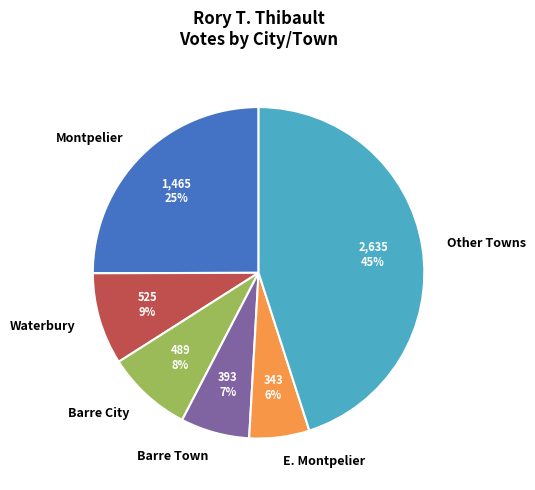

To the nearest percent, what is the difference between the largest and smallest slice percentages?

39%